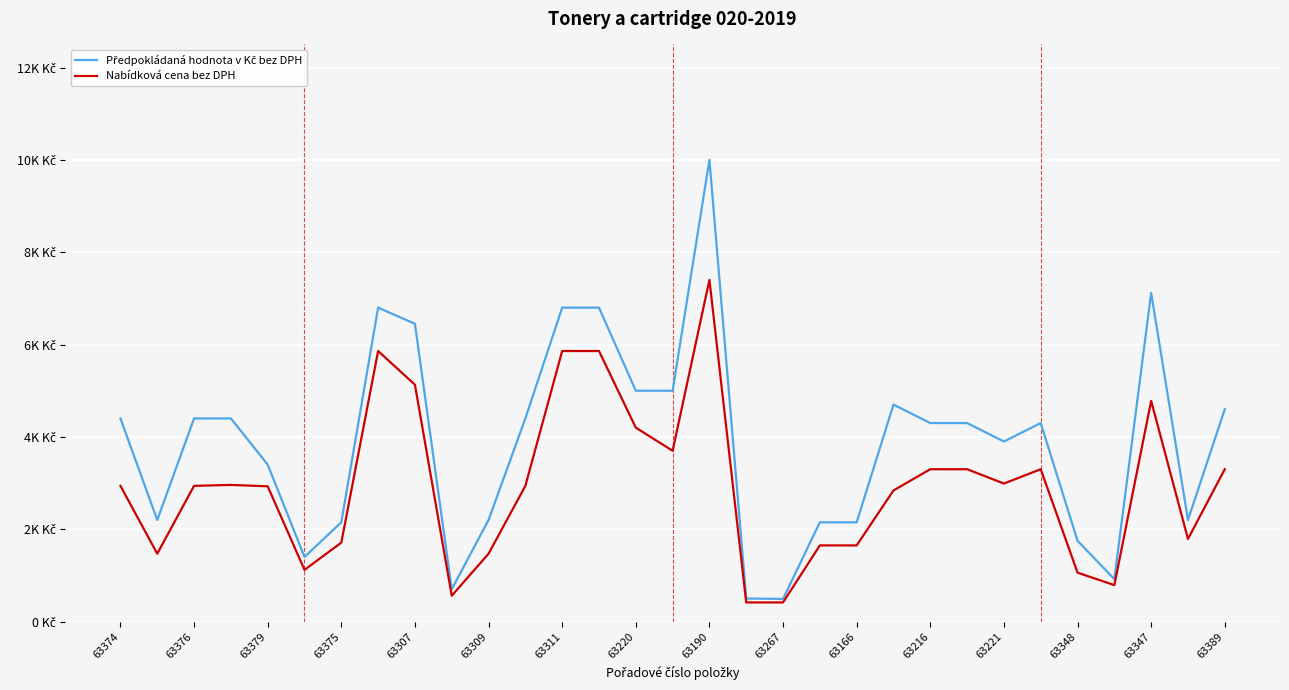

Does the chart have visible grid lines?

Yes